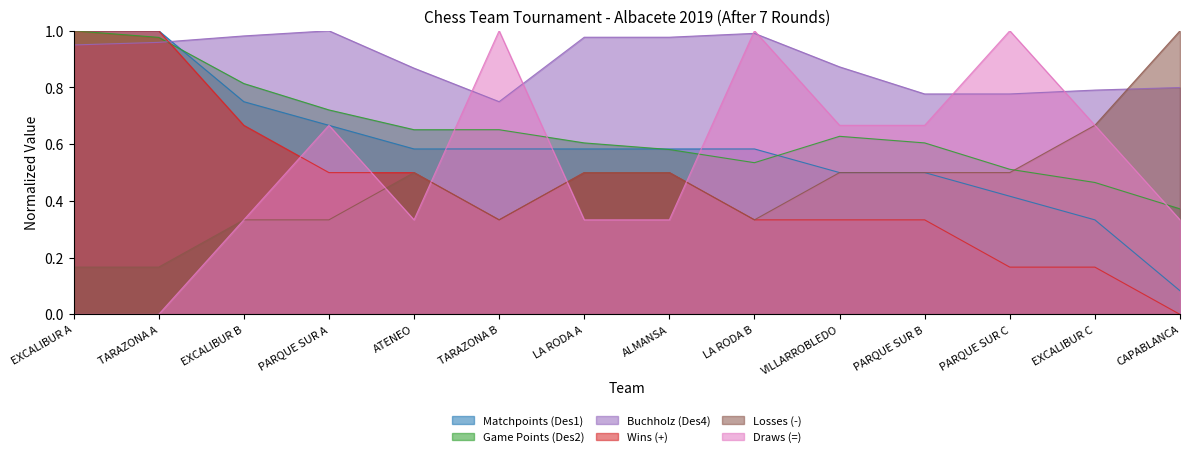

What is the value of the Game Points (Des2) point at the 3rd from the left?

0.8